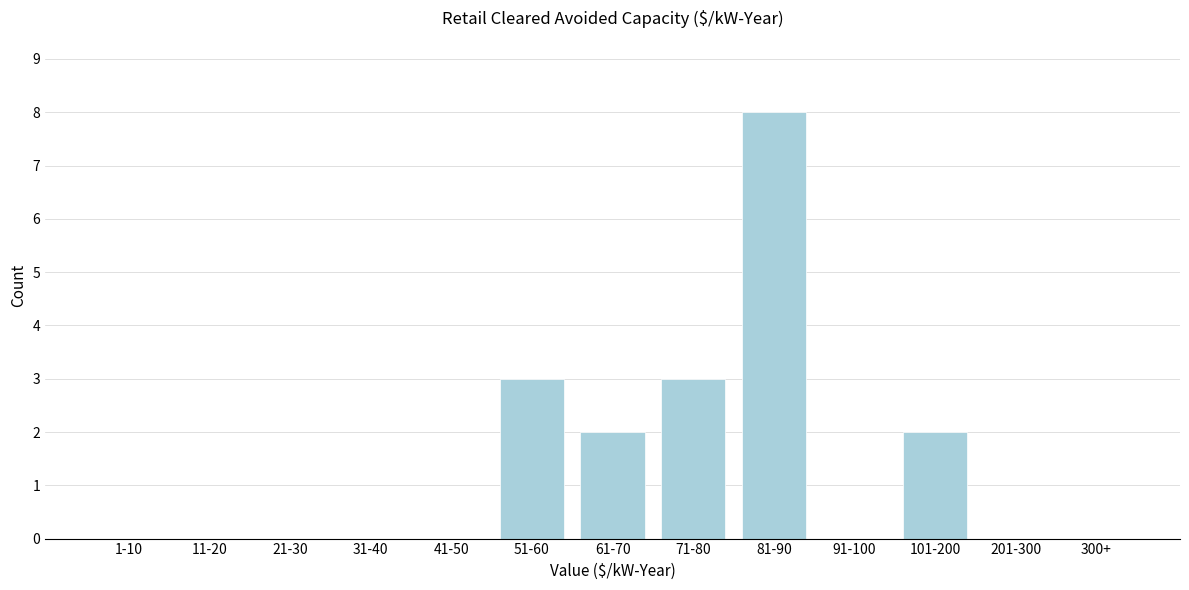

What is the change in value from 41-50 to 51-60?

+3